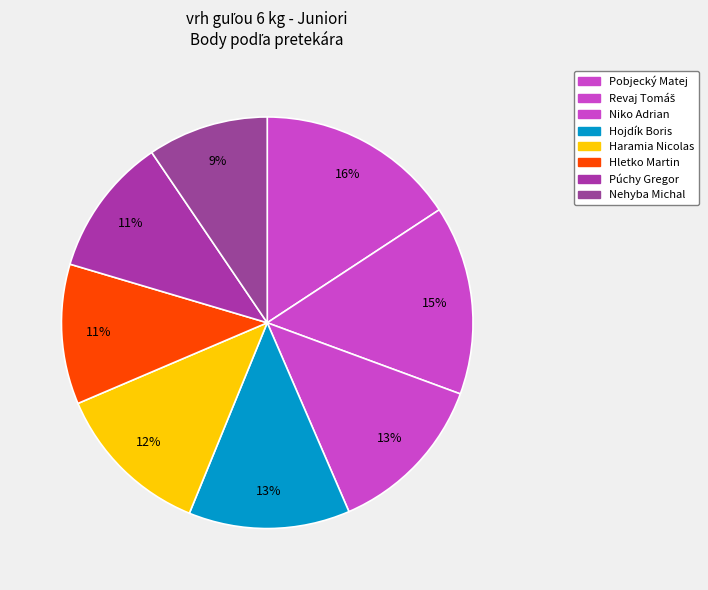

The Hojdík Boris slice represents 20% of the pie. True or false?

False